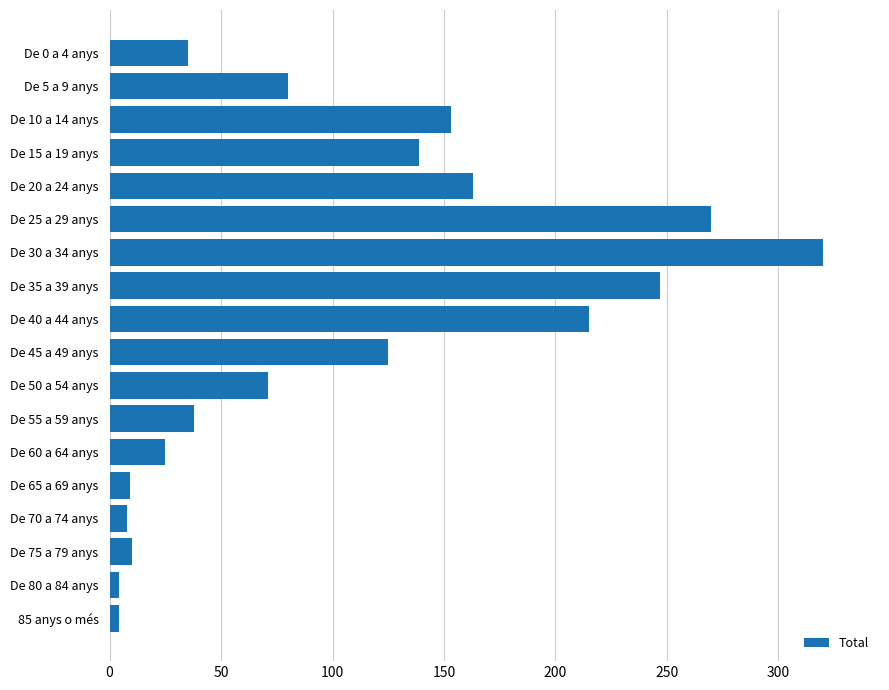

What is the greatest value displayed?

320